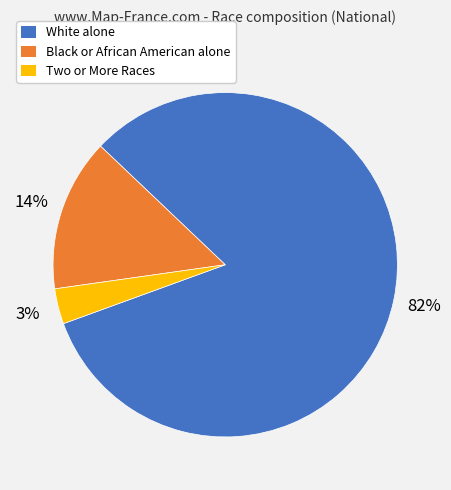

Which has a higher value, White alone or Two or More Races?

White alone